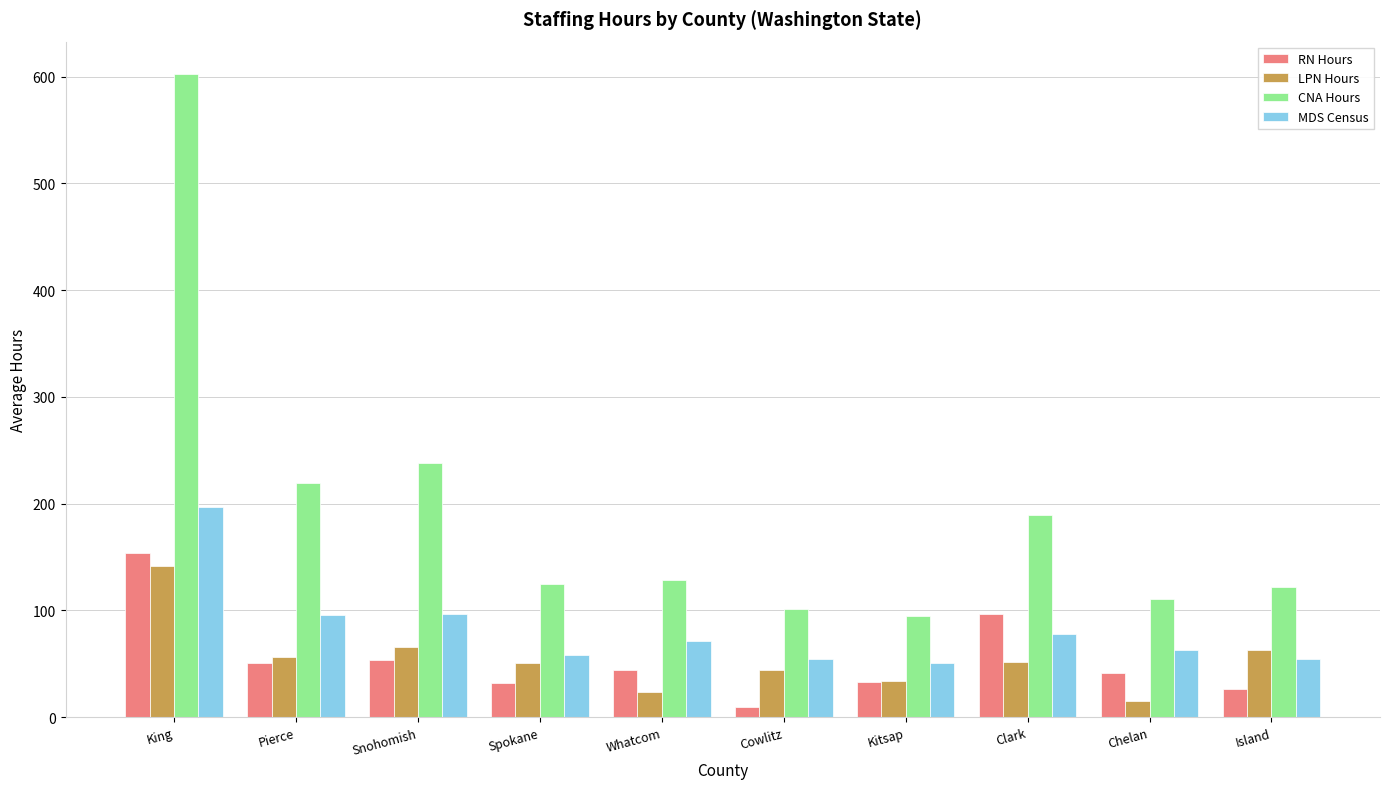

What are all the series names shown in the legend?

RN Hours, LPN Hours, CNA Hours, MDS Census